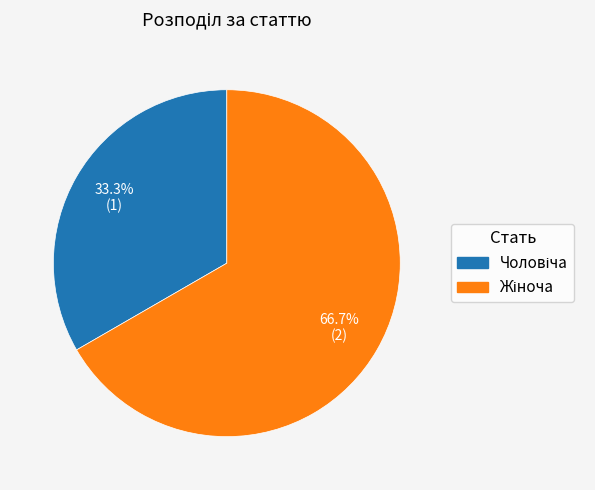

Does any single category account for the majority?

Yes